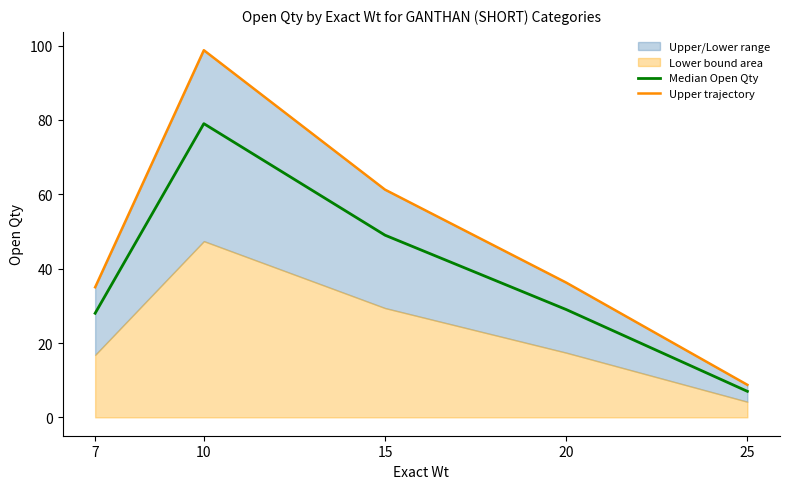

Rank the series by their maximum value, from lowest to highest.

Median Open Qty, Upper trajectory